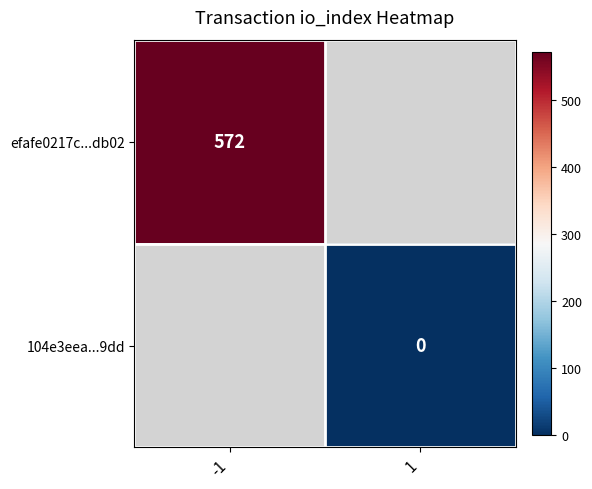

True or false: efafe0217c...db02 has a value of 572 at -1.

True